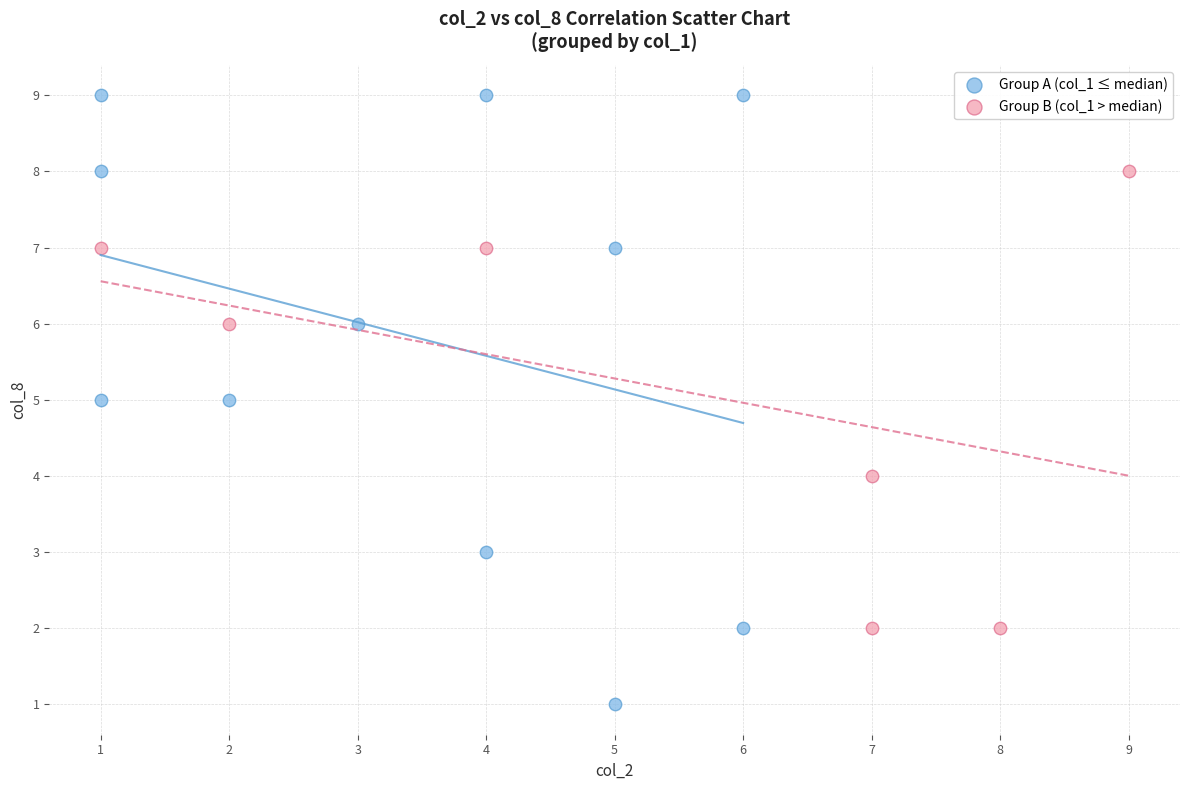

Which series has the largest Y range (max minus min)?

Group A (col_1 ≤ median)